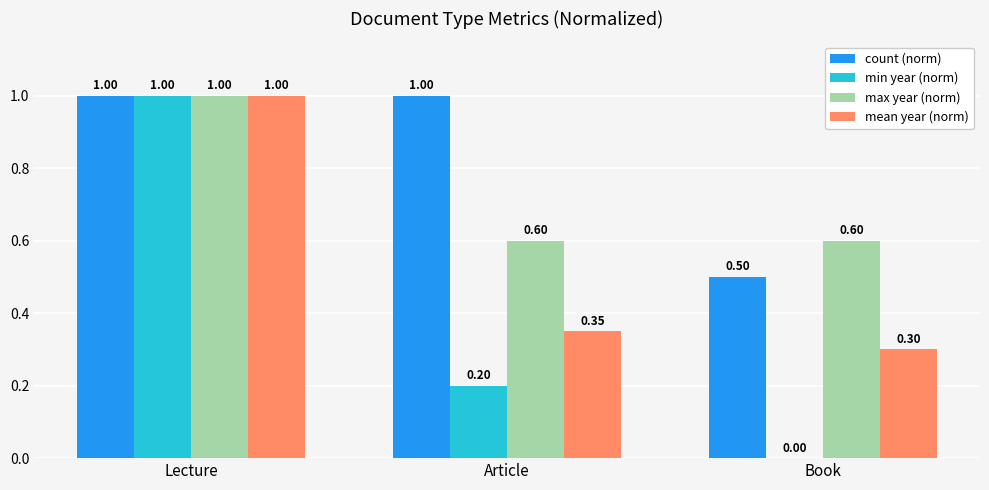

How many max year (norm) values are between 0 and 1?

3